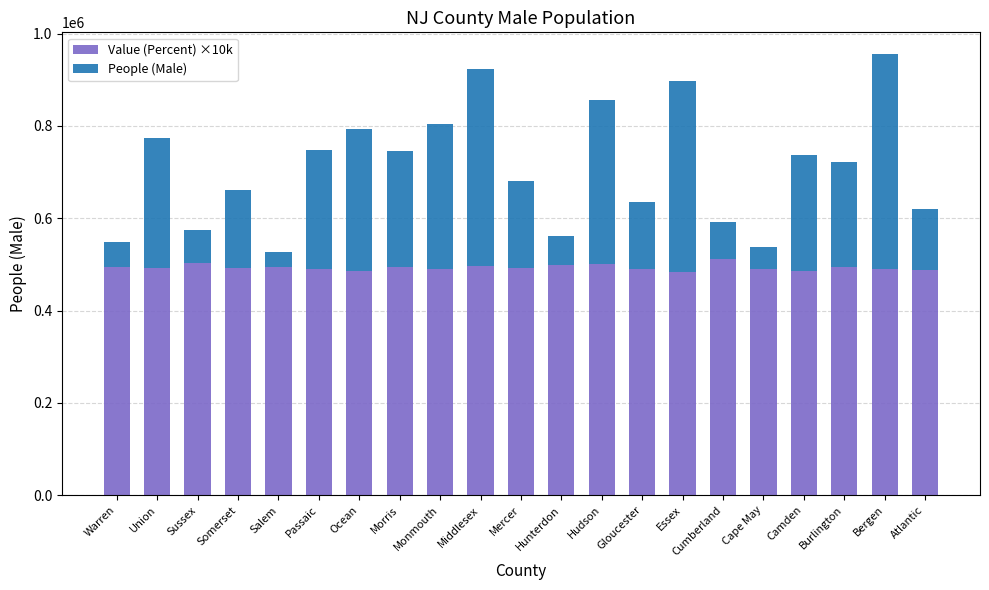

What is the total value across all series at Hudson?

856517